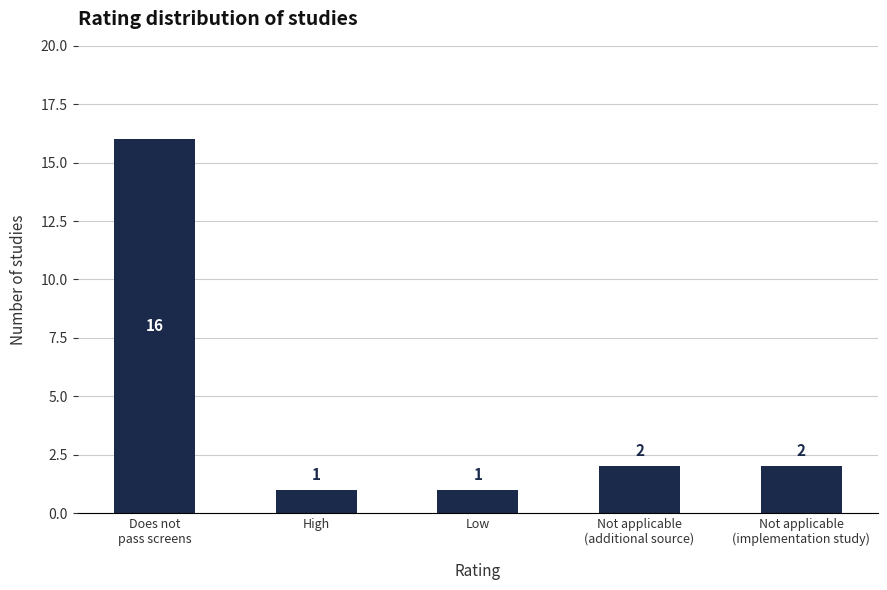

True or false: the data shows 2 at Not applicable
(additional source).

True